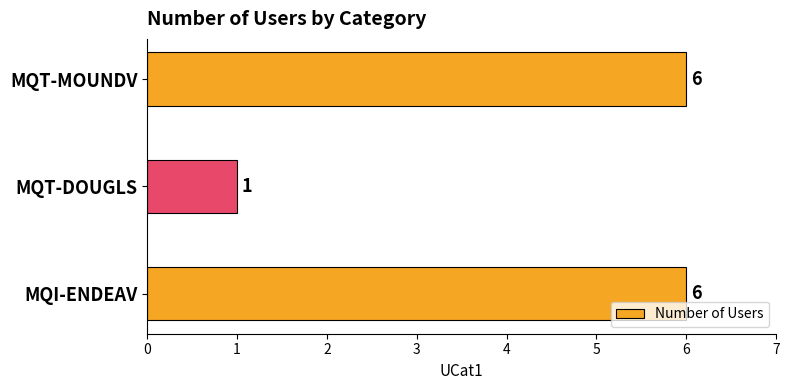

What is the ratio of the value at MQI-ENDEAV to the value at MQT-MOUNDV?

1.0